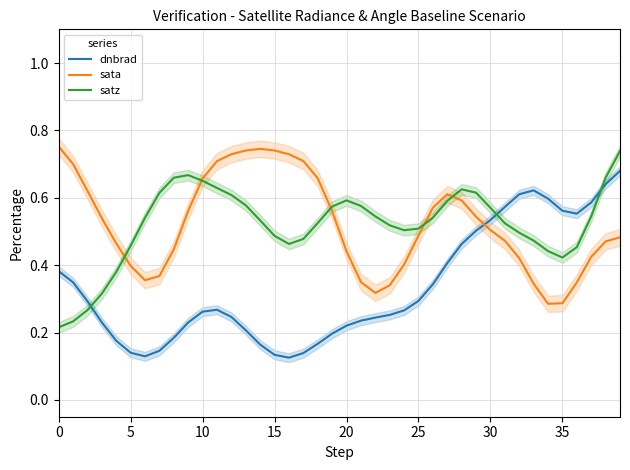

Count the sata values in the range 0 to 1.

40